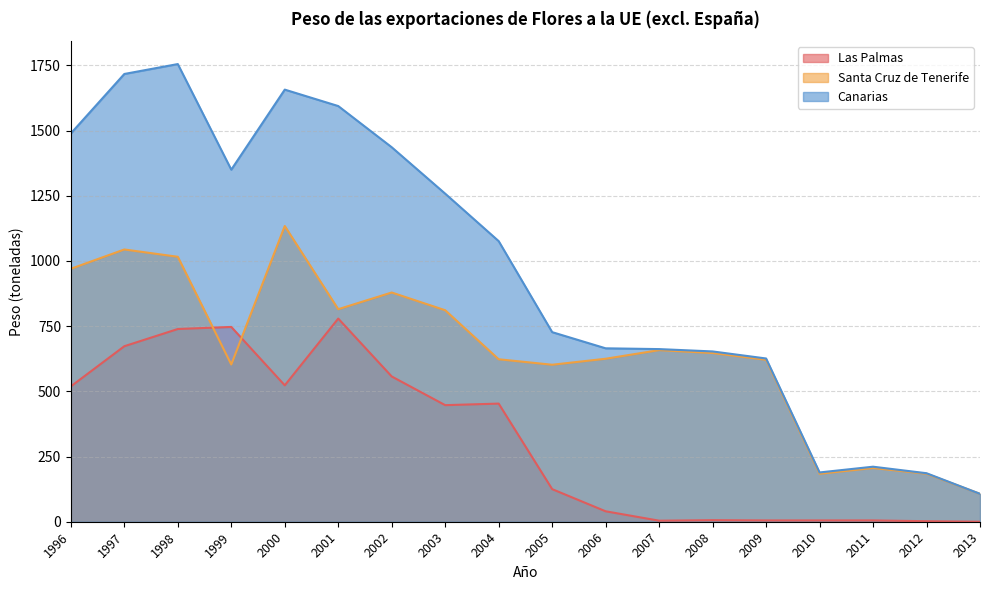

What is the spread (max minus min) of values at 2001?

815